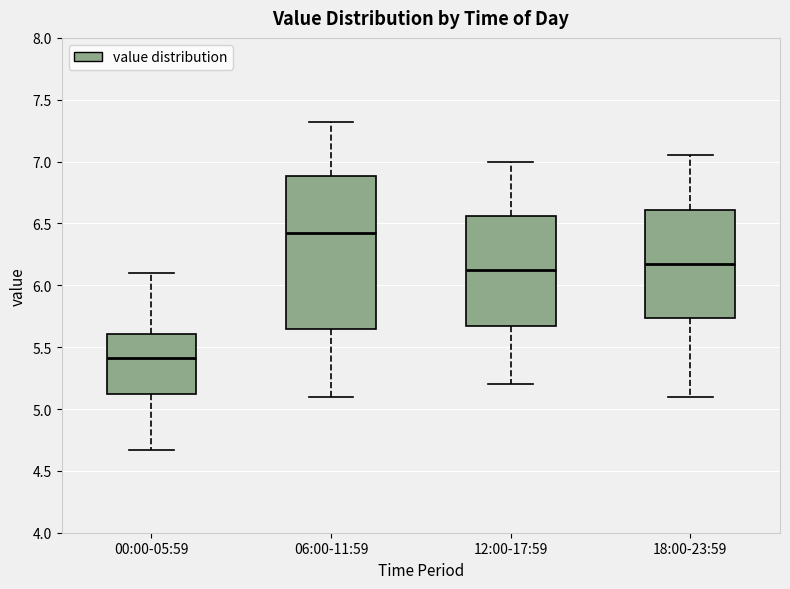

Reading left to right, read every box against the y-axis: the position of its median line, the range the box covers, and the ends of its whiskers. The values are not printed on the chart, so give them approximately, as read against the axis.

00:00-05:59: median 5.40, box 5.10 to 5.60, whiskers 4.65 to 6.10
06:00-11:59: median 6.45, box 5.65 to 6.90, whiskers 5.10 to 7.30
12:00-17:59: median 6.15, box 5.70 to 6.55, whiskers 5.20 to 7.00
18:00-23:59: median 6.20, box 5.75 to 6.60, whiskers 5.10 to 7.05